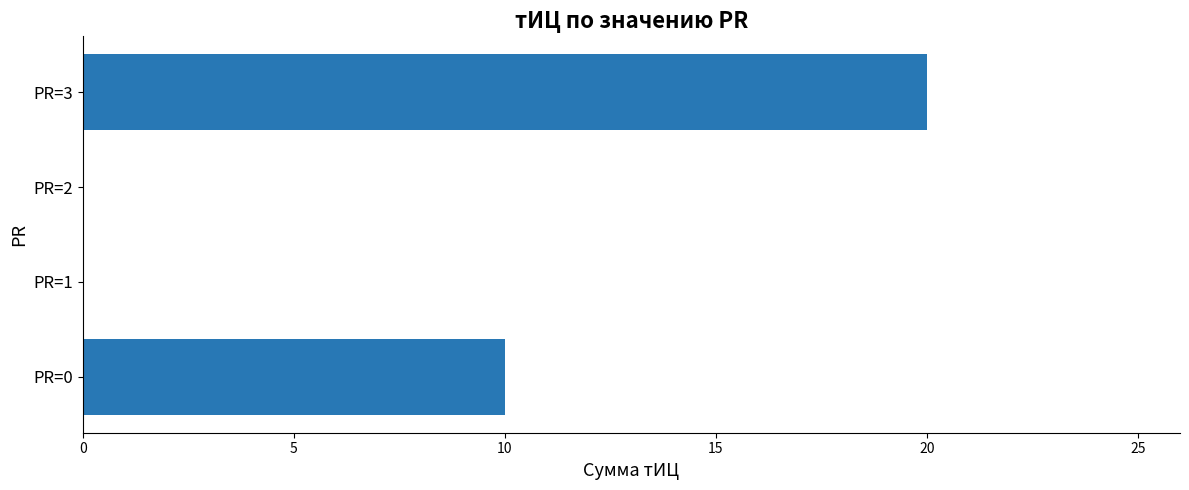

The chart shows a value of -14 at PR=1. True or false?

False